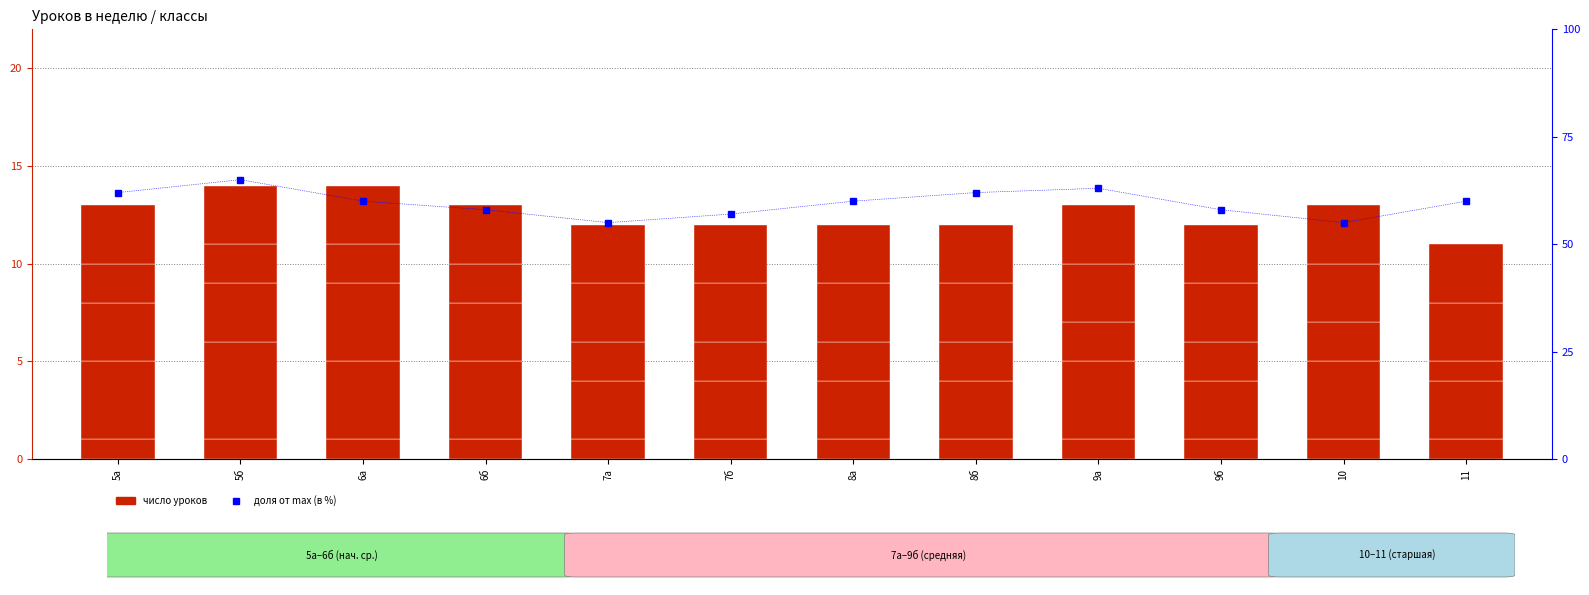

What is the sum of all percentile rank within the sample values?

715